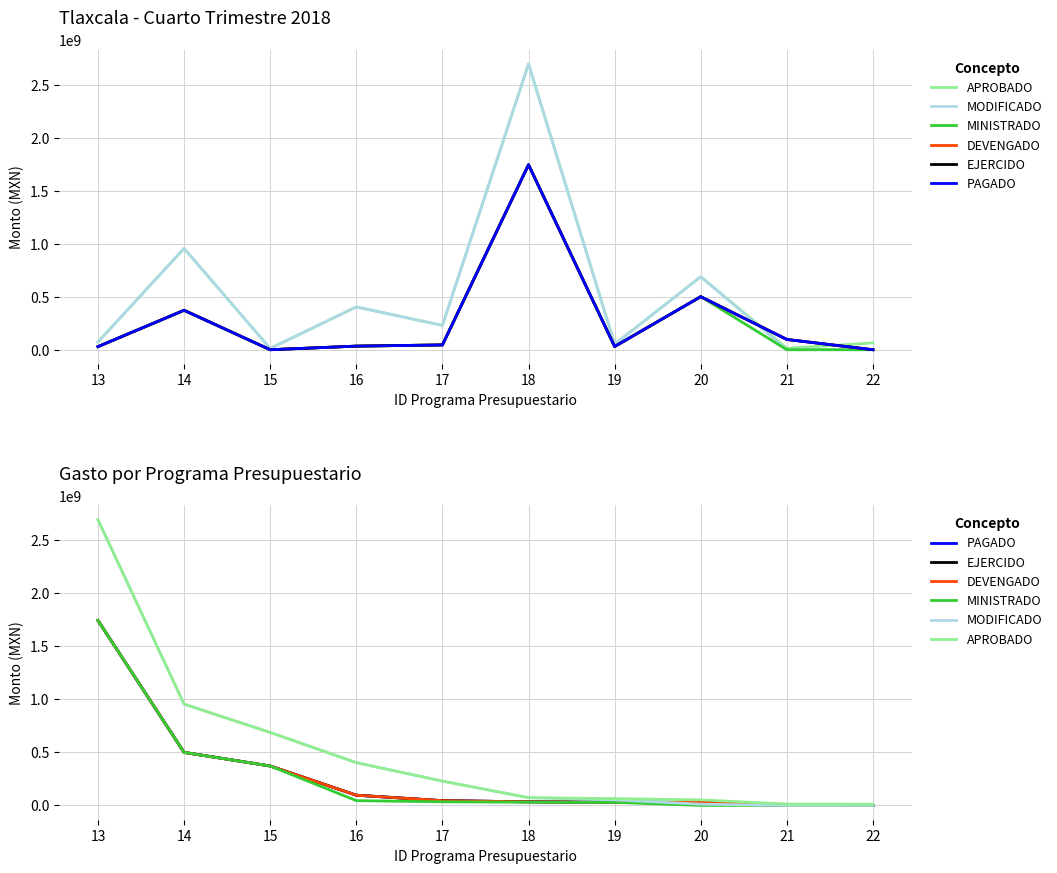

True or false: APROBADO and PAGADO cross at least once.

False